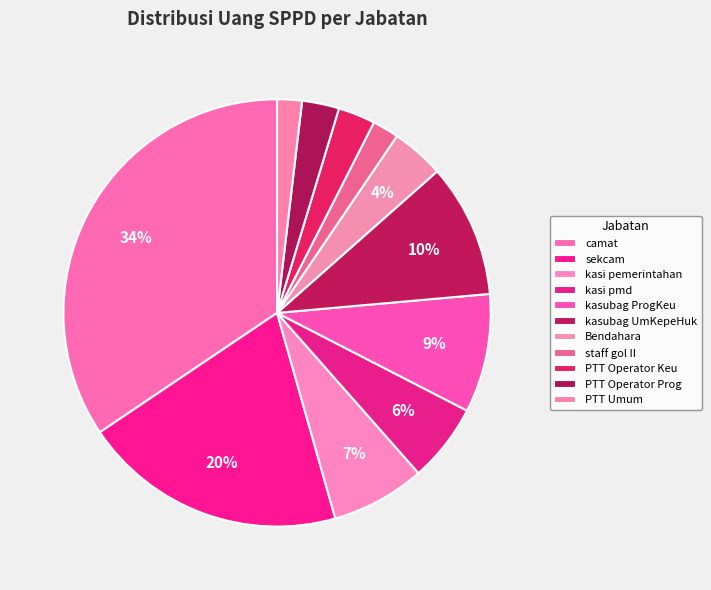

Do sekcam and staff gol II together represent more than half of the pie?

No